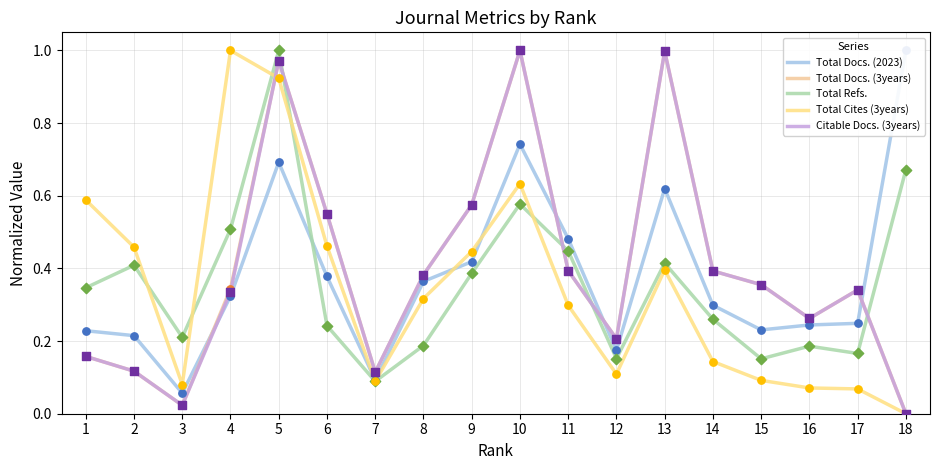

Which series reaches the minimum Y coordinate?

Total Docs. (3years)